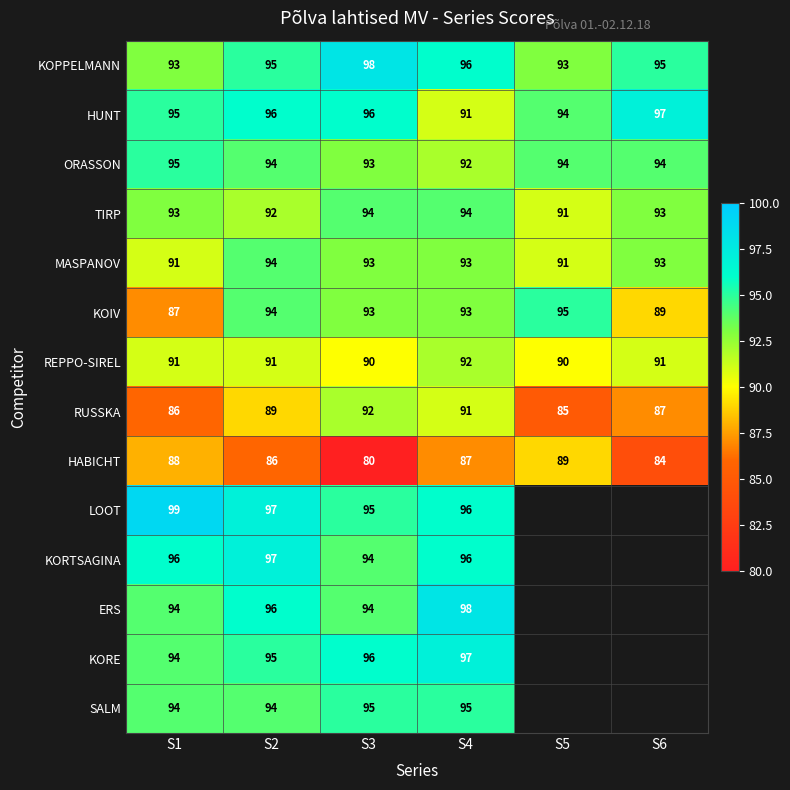

Count the number of data series in this chart.

14